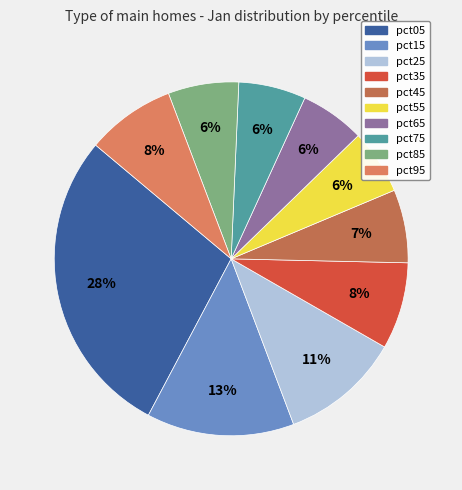

The pct85 slice represents 13% of the pie. True or false?

False